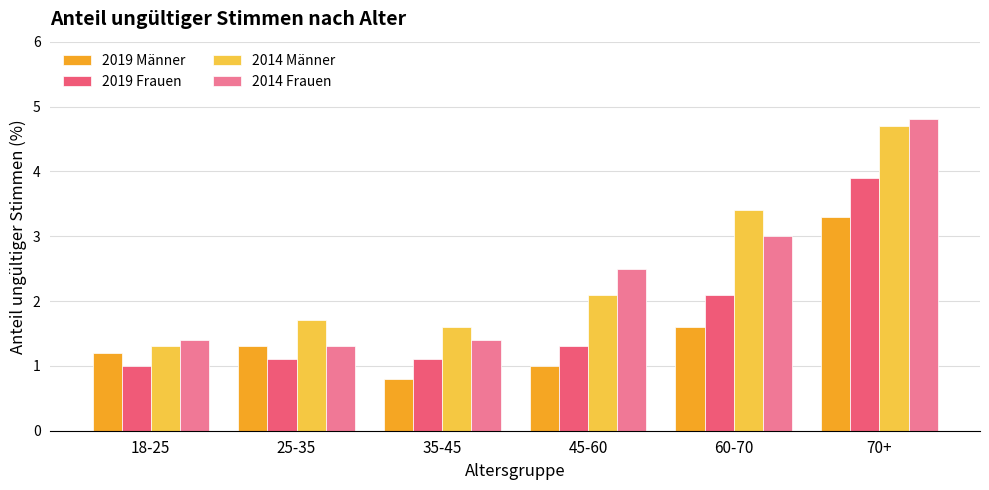

Where is 2014 Männer nearest to the value 3?

60-70